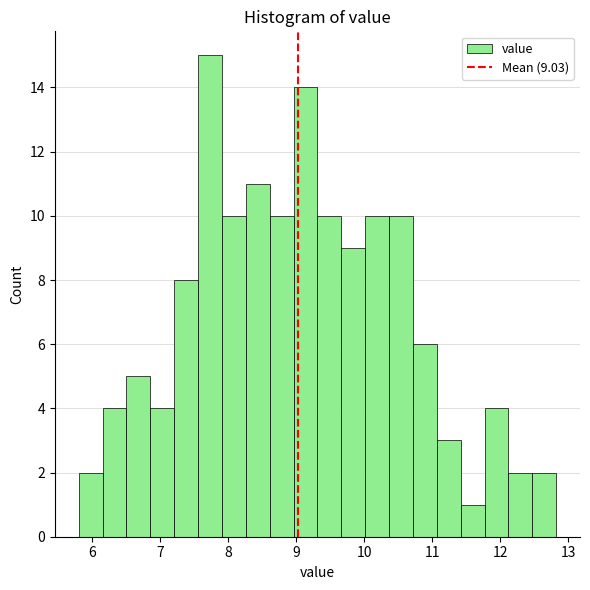

Around what value on the x-axis is the tallest bar? Give the approximate position of its centre, as read against the axis.

7.7